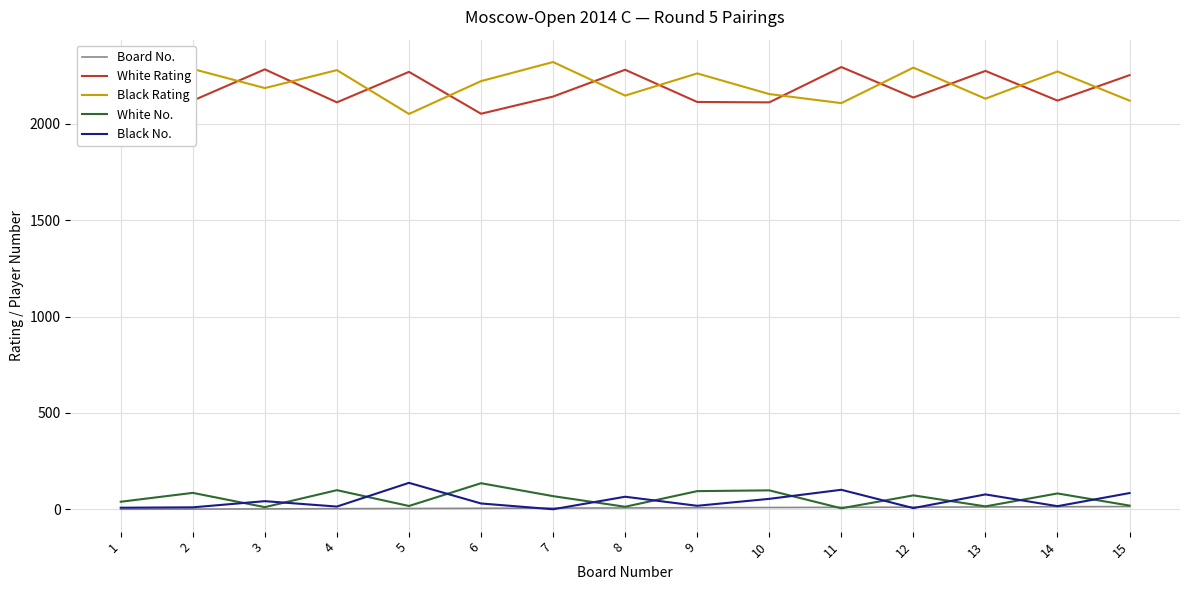

What is the greatest value displayed?

2319